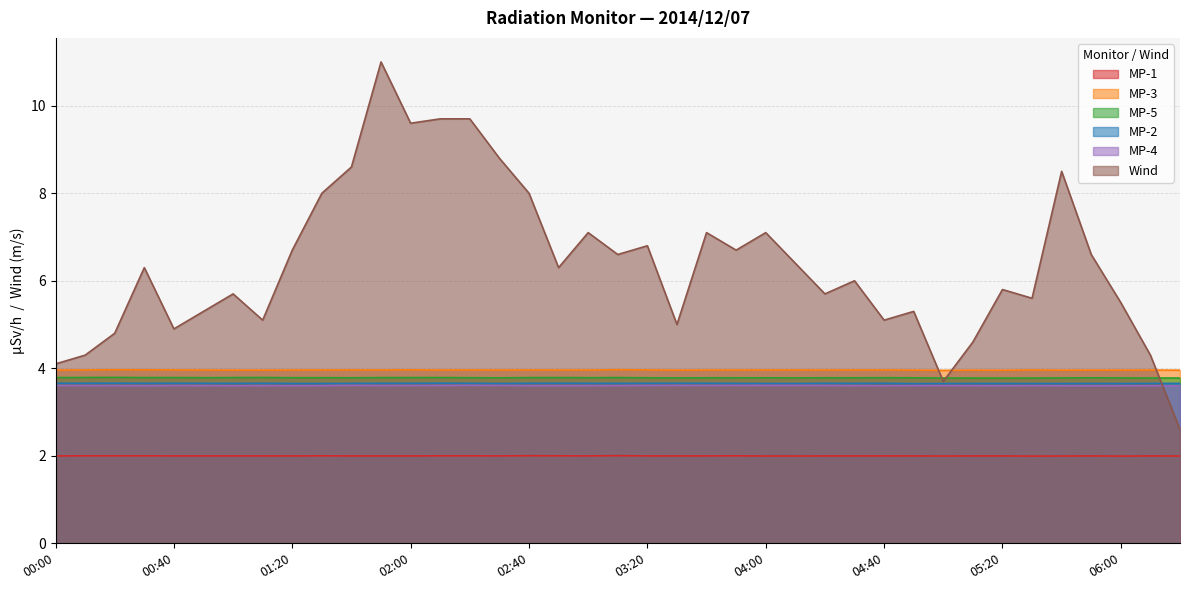

At which label does Wind reach its peak?

01:50